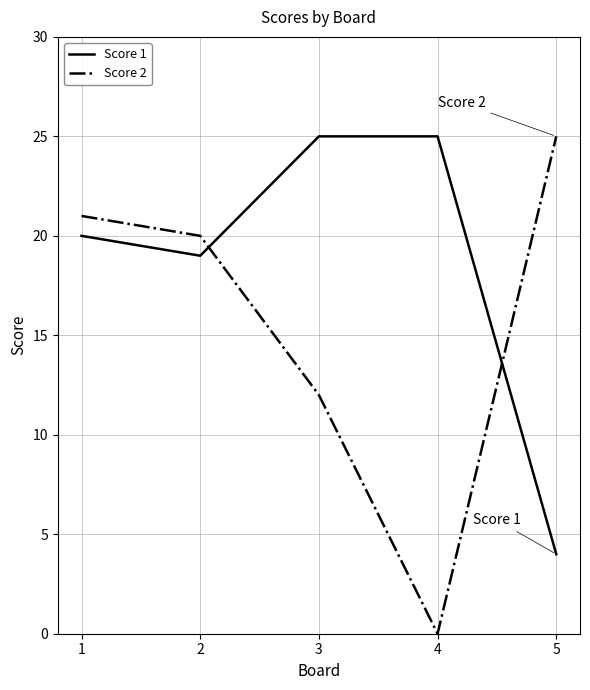

Is it true that Score 1 equals 10 at 4?

False